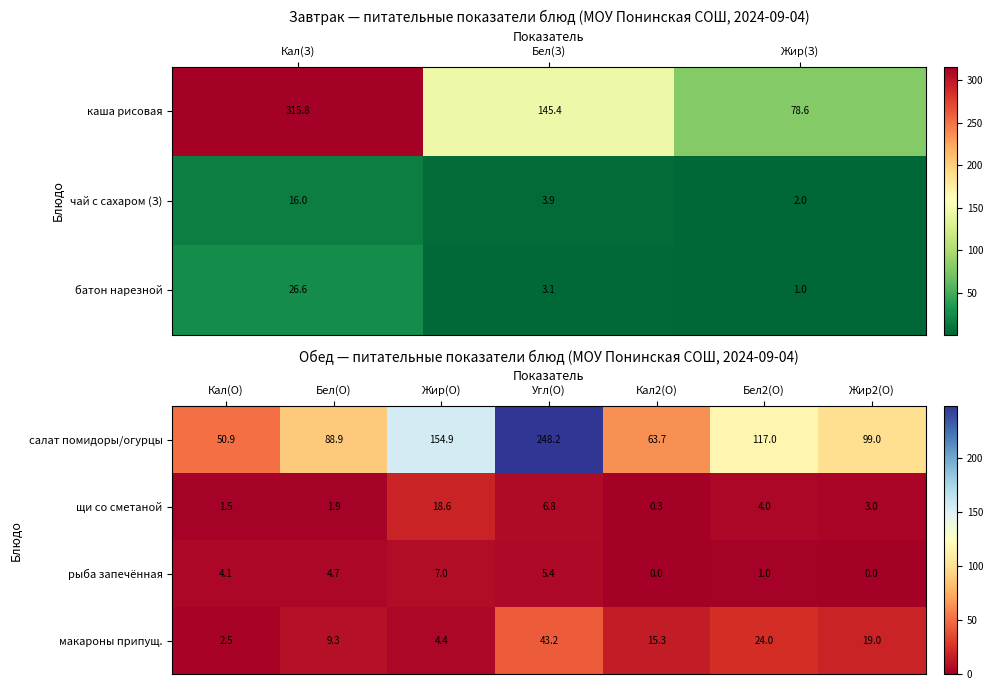

How many data points in рыба запечённая are above 4?

4